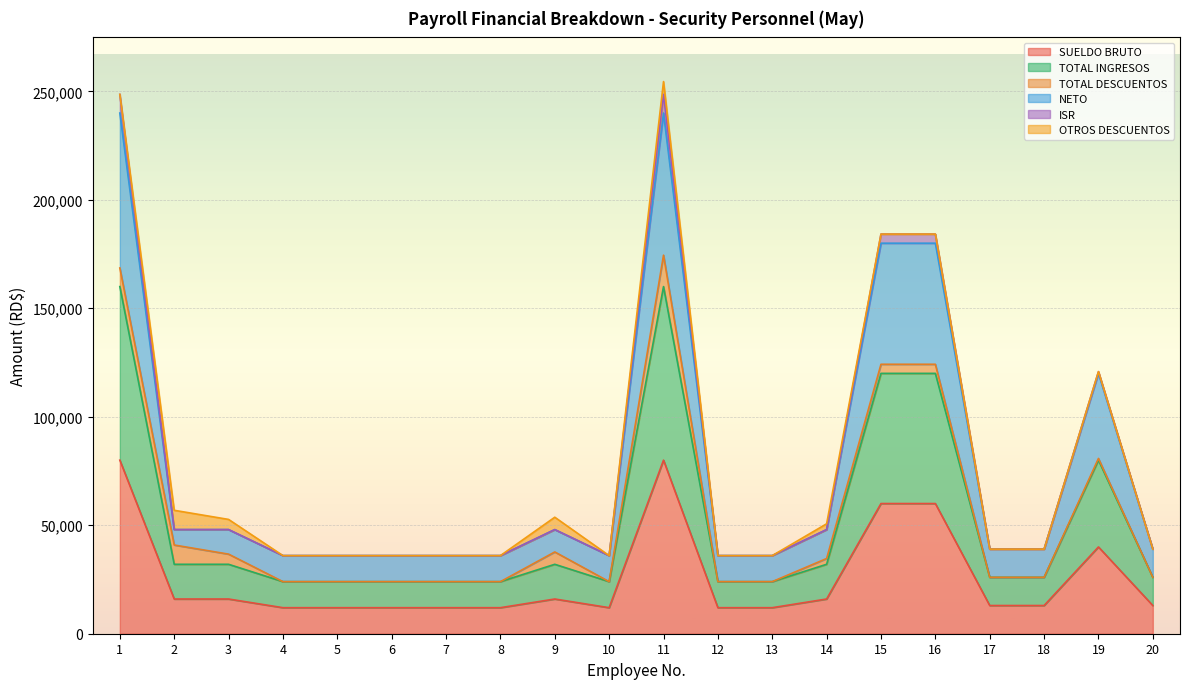

At how many categories does at least one series exceed 78606?

5